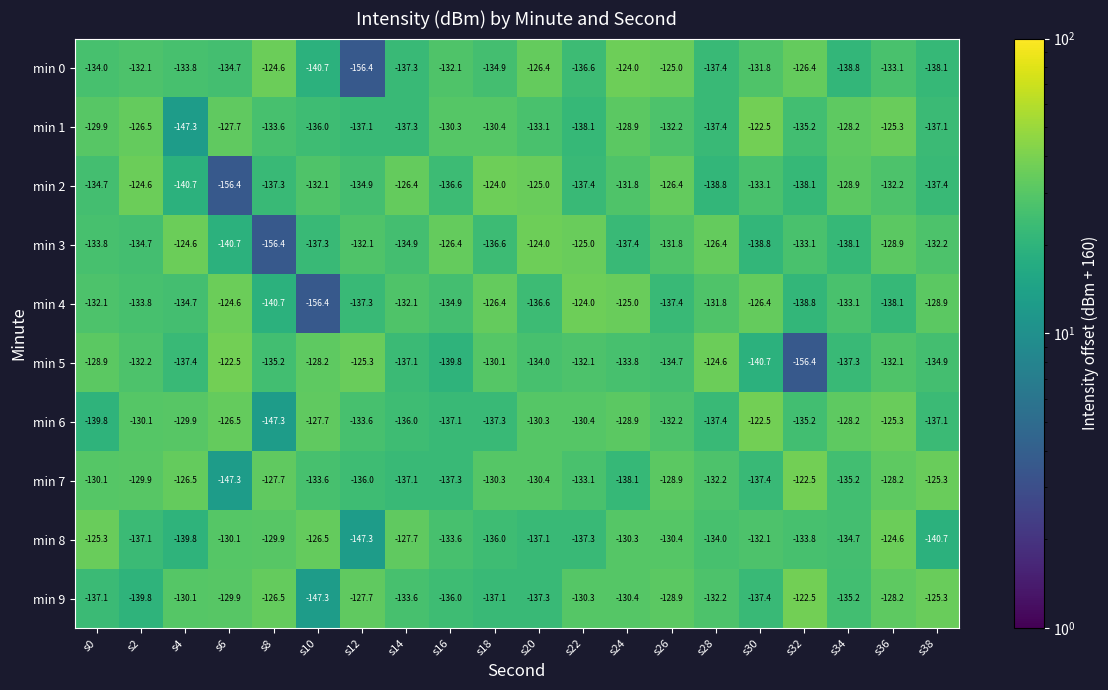

Where is min 9 nearest to the value -134?

s14